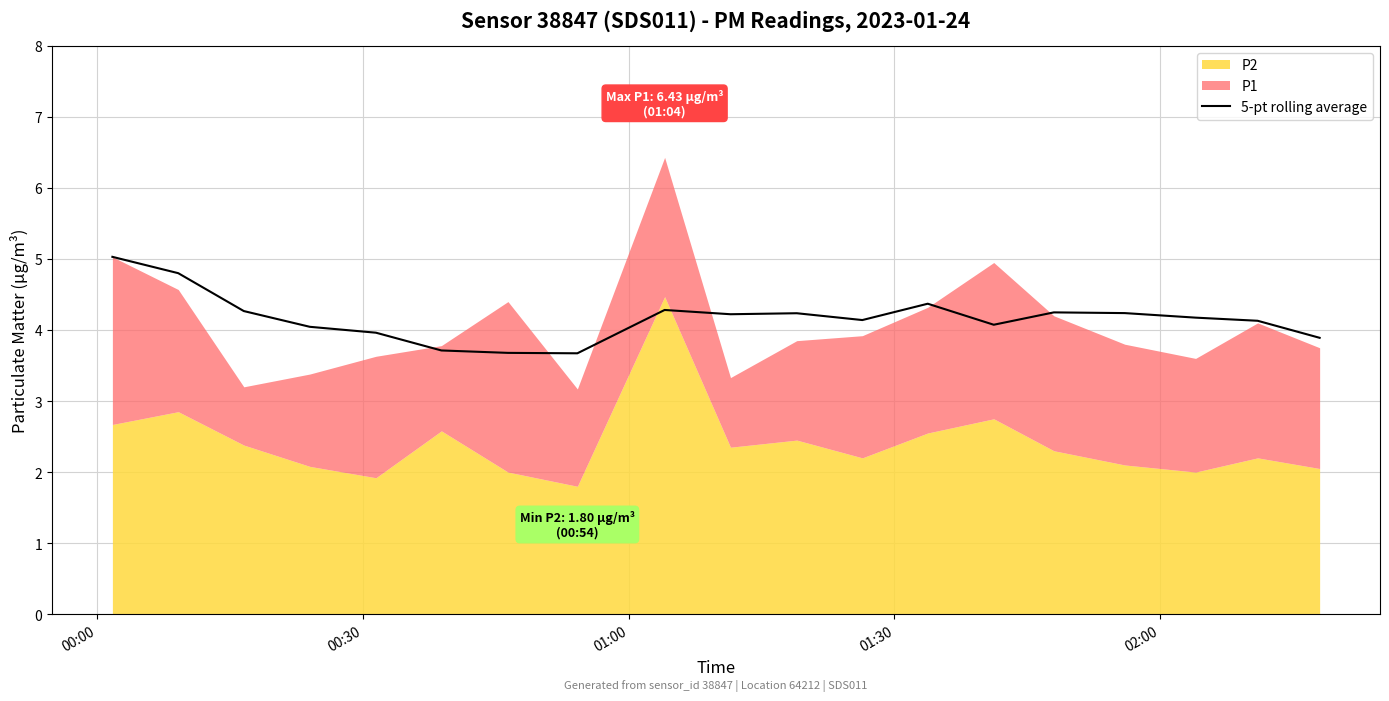

How many points are lower than both their immediate neighbors (excluding endpoints)?

4